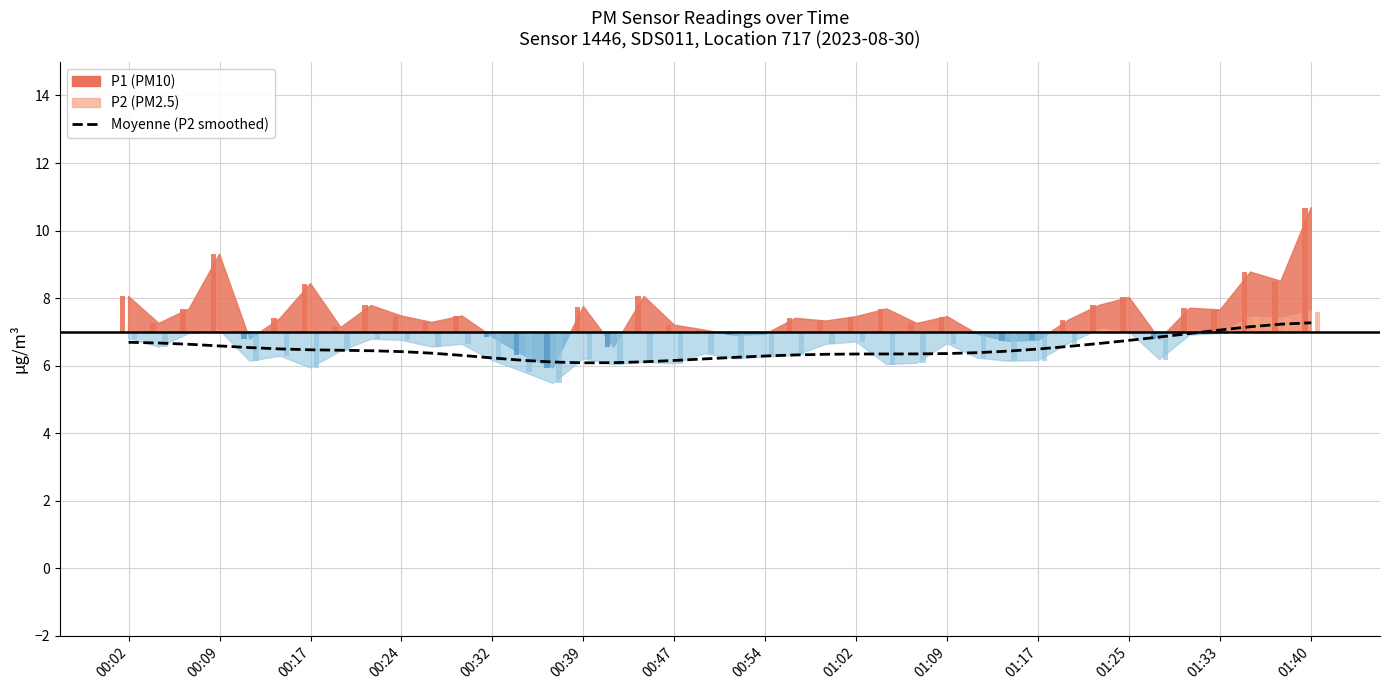

What is the sum of all values?

259.5